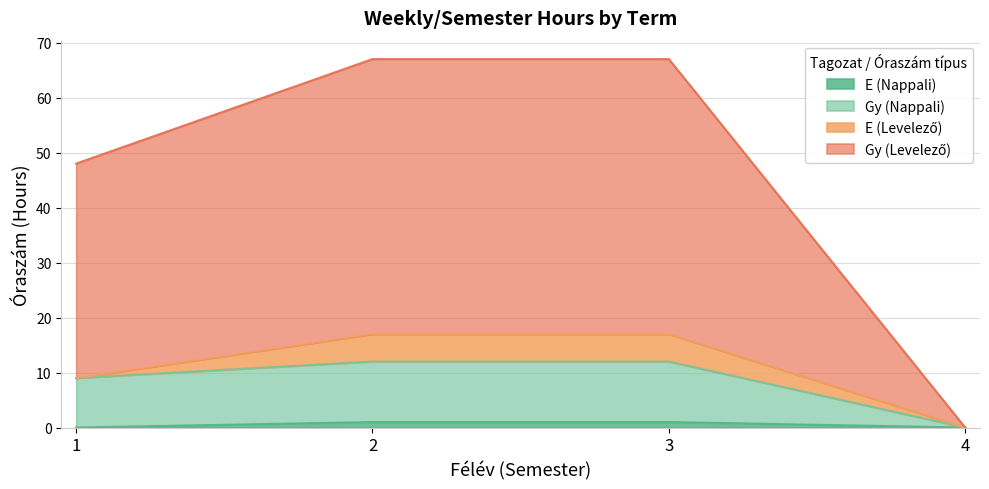

What is the maximum value shown in the chart?

67